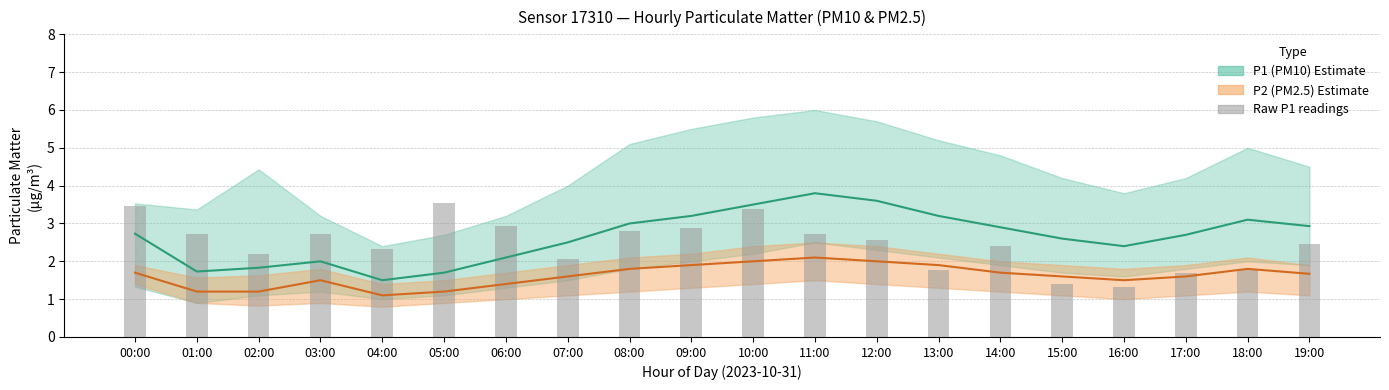

Is it true that the value at 12:00 is 3.9?

False